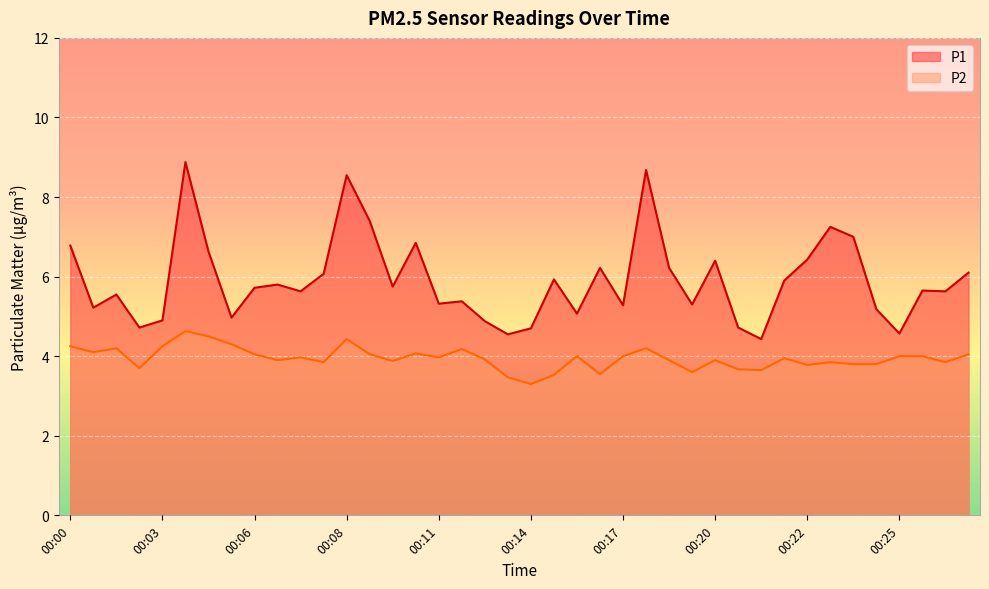

Reading left to right, what are all the values shown in this chart?

P1: 6.8	5.2	5.5	4.7	4.9	8.9	6.6	5.0	5.7	5.8	5.6	6.1	8.6	7.4	5.8	6.8	5.3	5.4	4.9	4.5	4.7	5.9	5.1	6.2	5.3	8.7	6.2	5.3	6.4	4.7	4.4	5.9	6.4	7.2	7.0	5.2	4.6	5.7	5.6	6.1
P2: 4.2	4.1	4.2	3.7	4.2	4.6	4.5	4.3	4.0	3.9	4.0	3.9	4.4	4.0	3.9	4.1	4.0	4.2	3.9	3.5	3.3	3.5	4.0	3.5	4.0	4.2	3.9	3.6	3.9	3.7	3.6	4.0	3.8	3.9	3.8	3.8	4.0	4.0	3.9	4.0